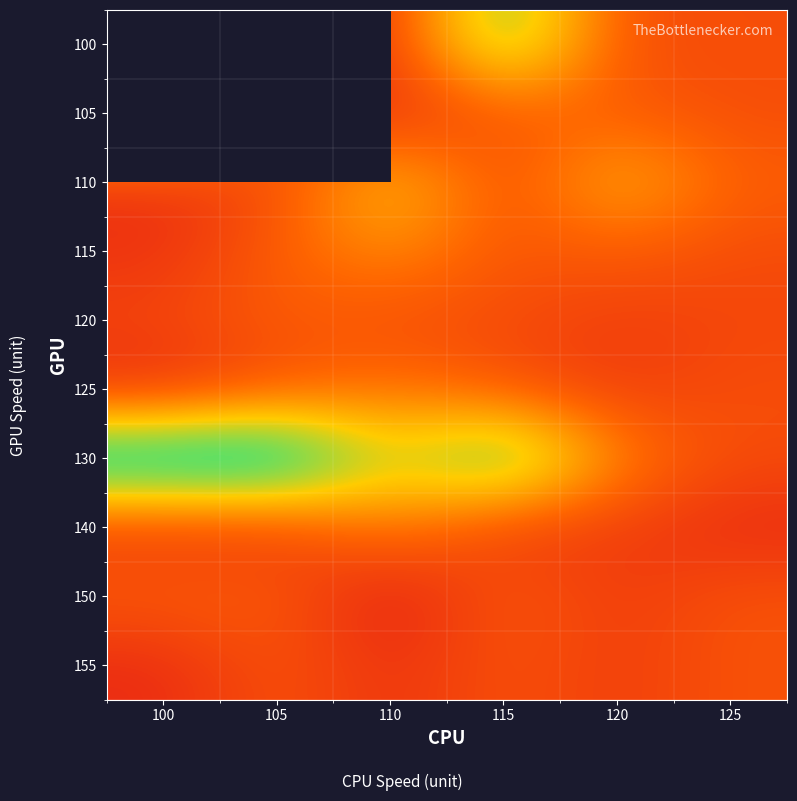

Is it true that 140 equals 5.7 at 105?

False